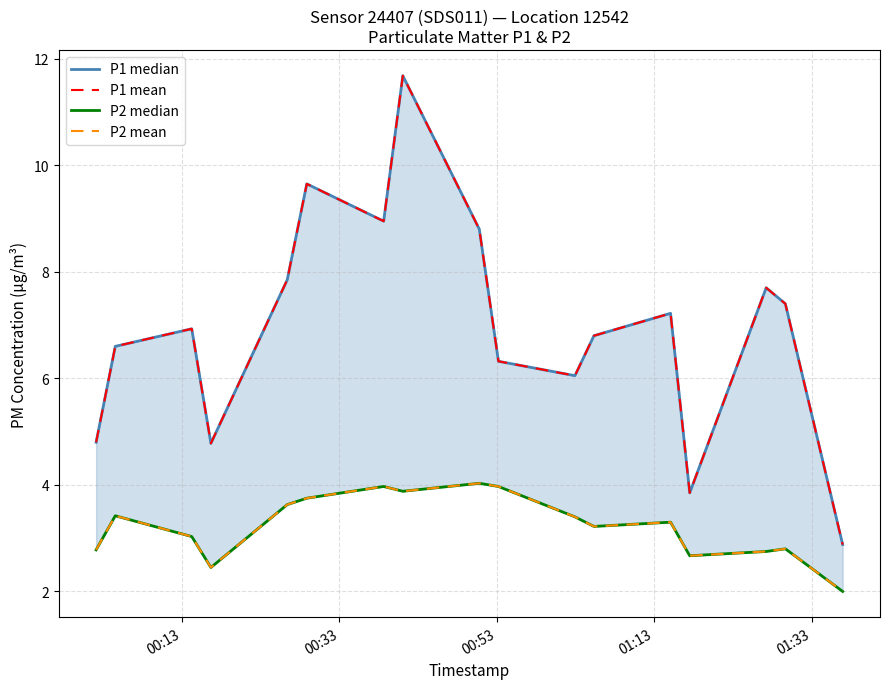

True or false: P1 median and P1 mean intersect in this chart.

False